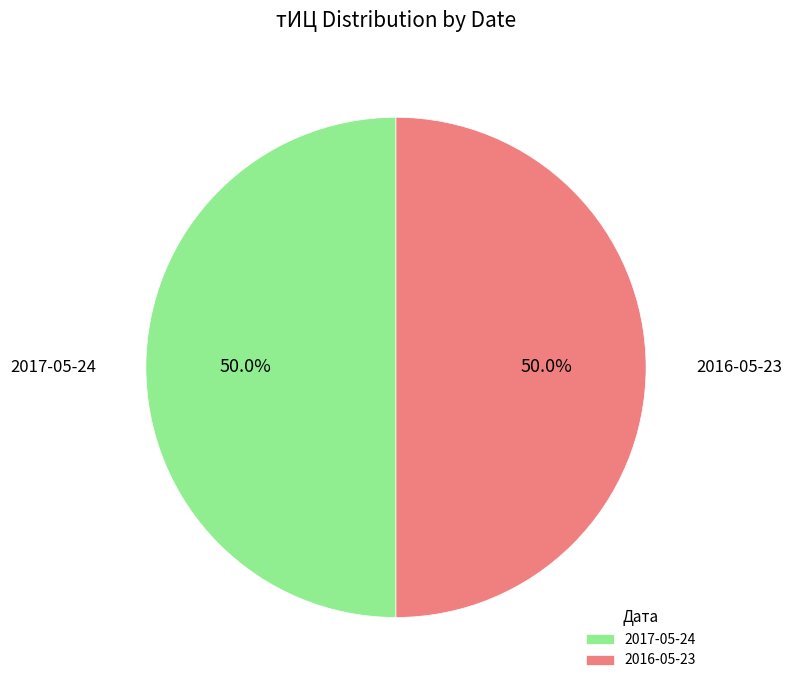

How much of the chart is everything except 2016-05-23?

50.0%